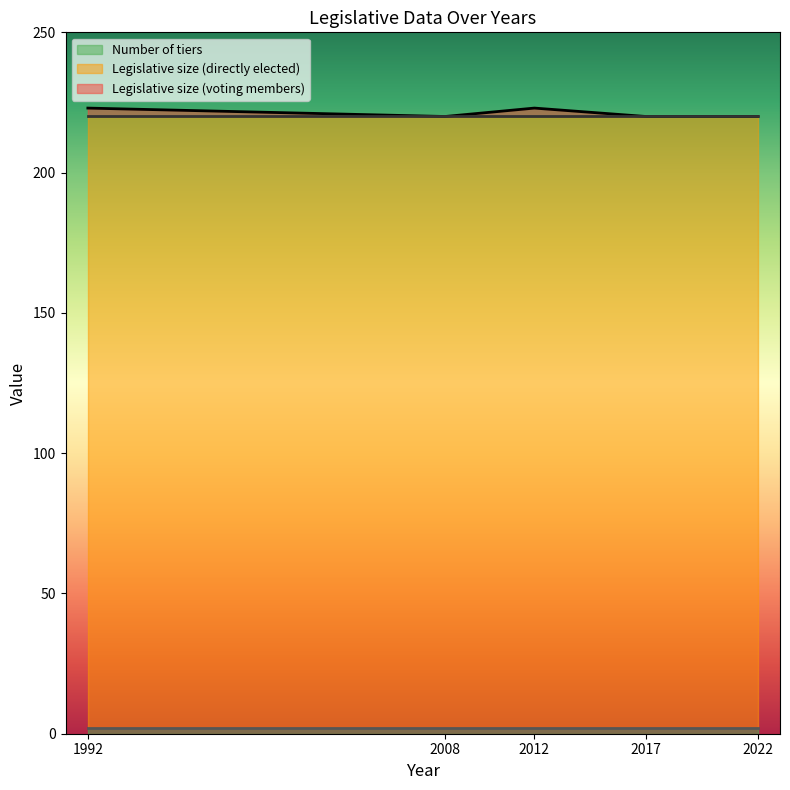

List the labels in order of Number of tiers value, smallest first.

2008, 1992, 2012, 2017, 2022